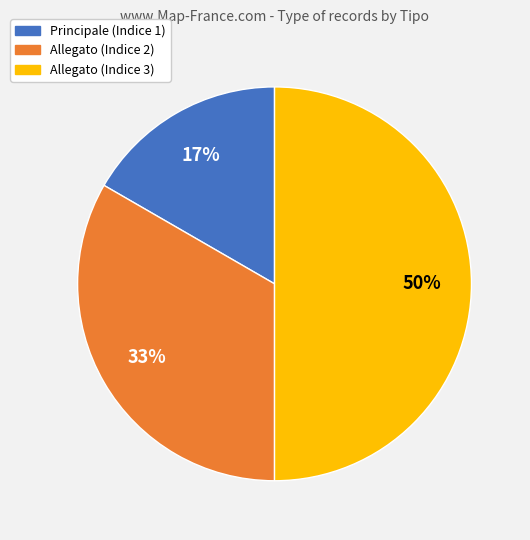

What percentage is the Allegato (Indice 3) slice, to the nearest percent?

50%